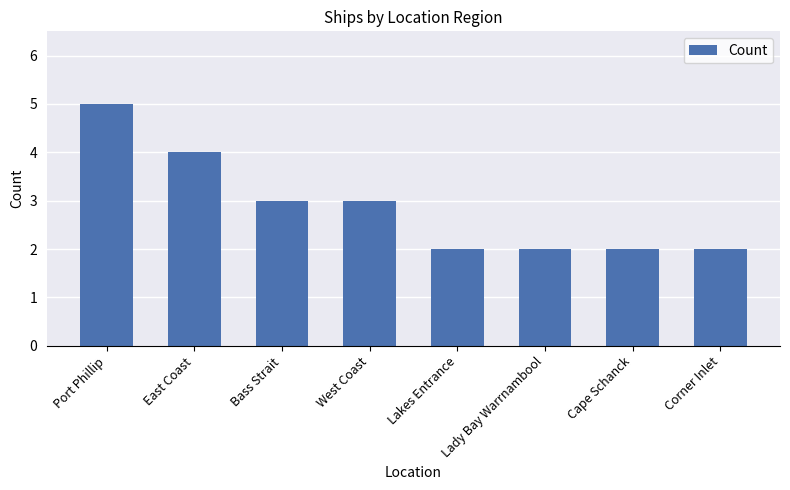

At which label does the data first exceed 3?

Port Phillip